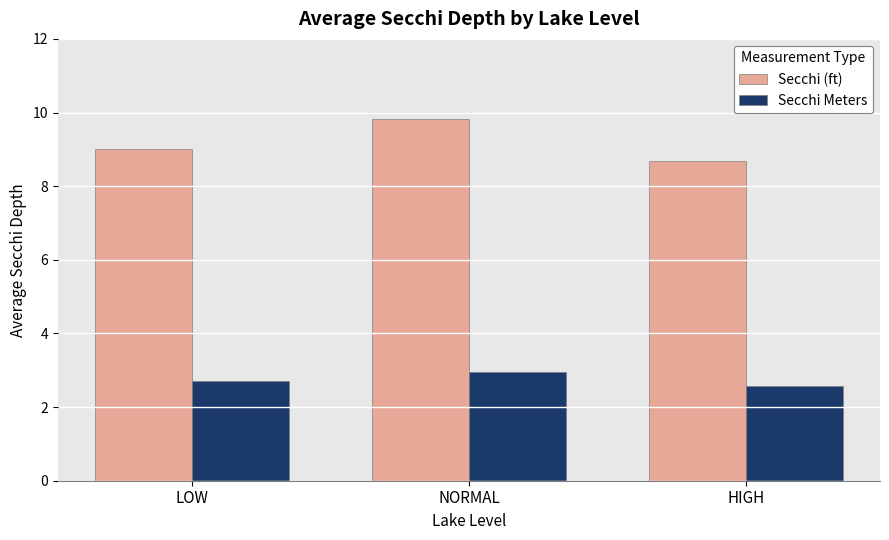

What is the label of the 2nd bar from the right?

NORMAL